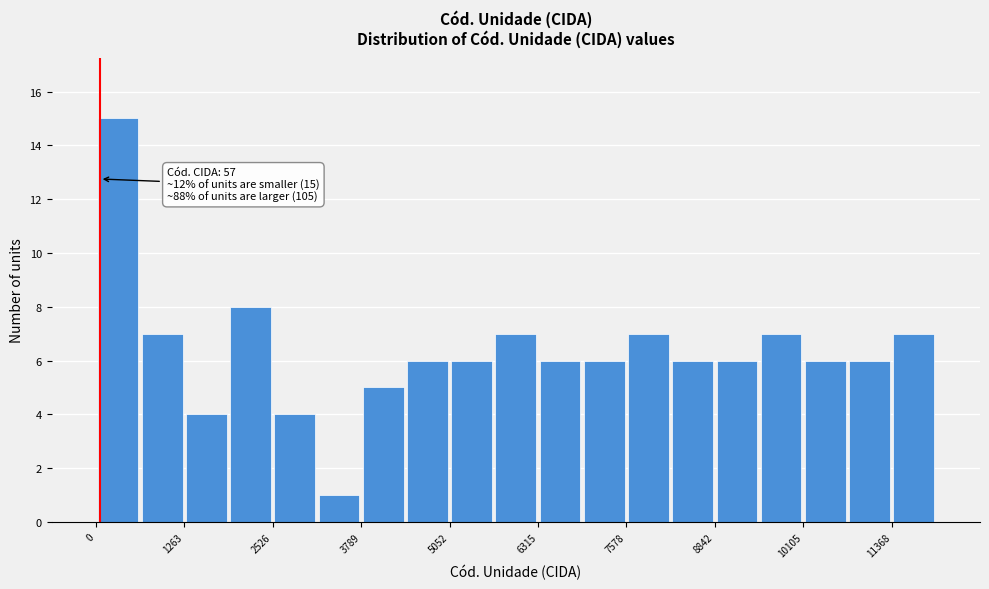

Read against the x-axis, roughly where is the centre of the tallest bar?

400